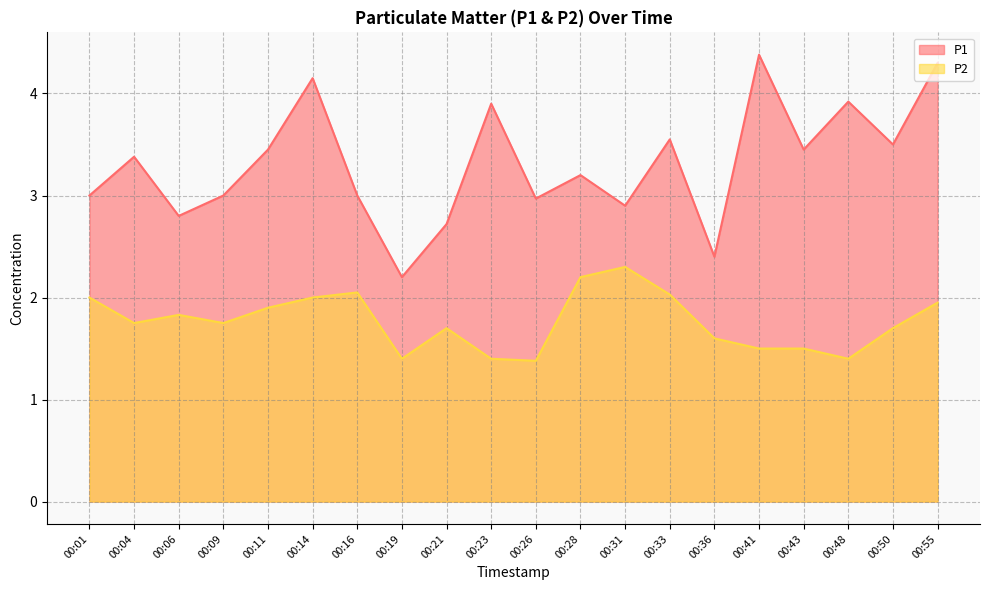

Is the value of P2 at 00:31 greater than the value of P1 at 00:41?

No